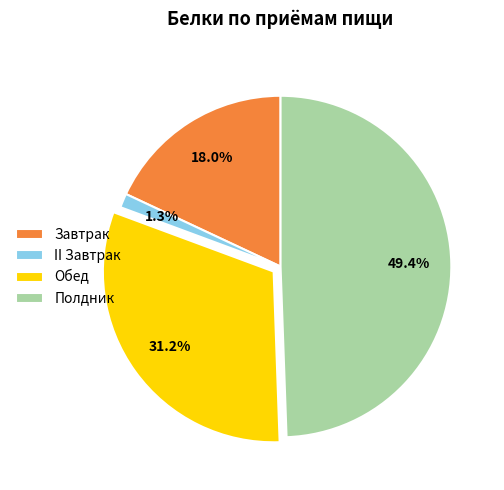

To the nearest percent, what is the average slice percentage?

25%